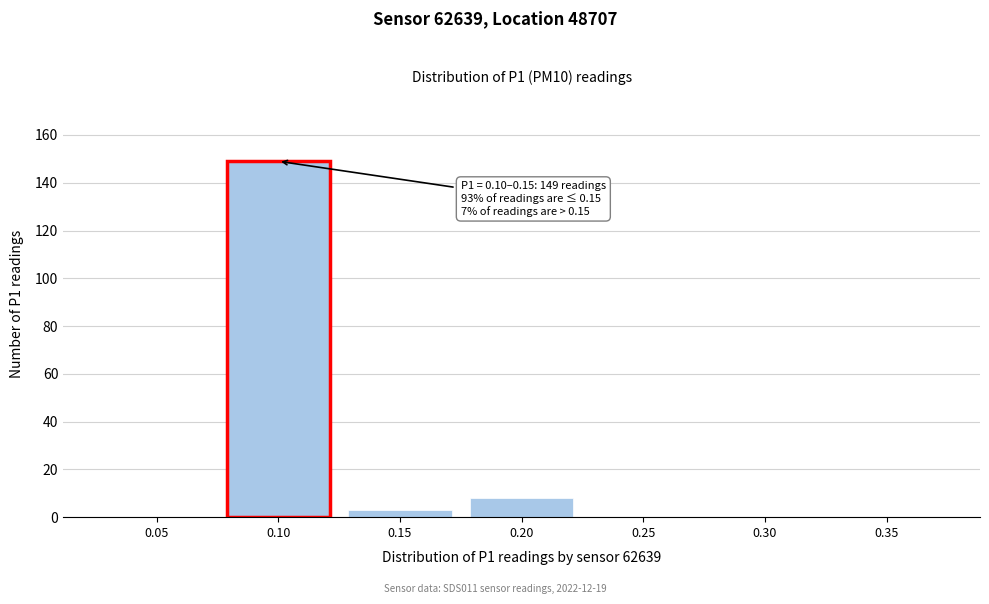

What is the sum of all values?

160